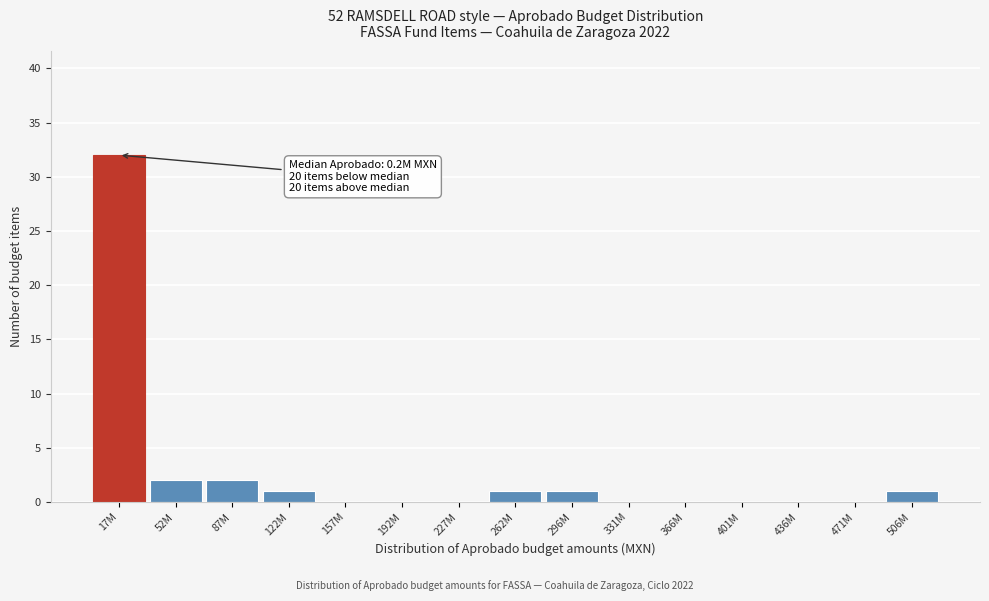

Reading left to right, what are all the values shown in this chart?

17M=32	52M=2	87M=2	122M=1	157M=0	192M=0	227M=0	262M=1	296M=1	331M=0	366M=0	401M=0	436M=0	471M=0	506M=1